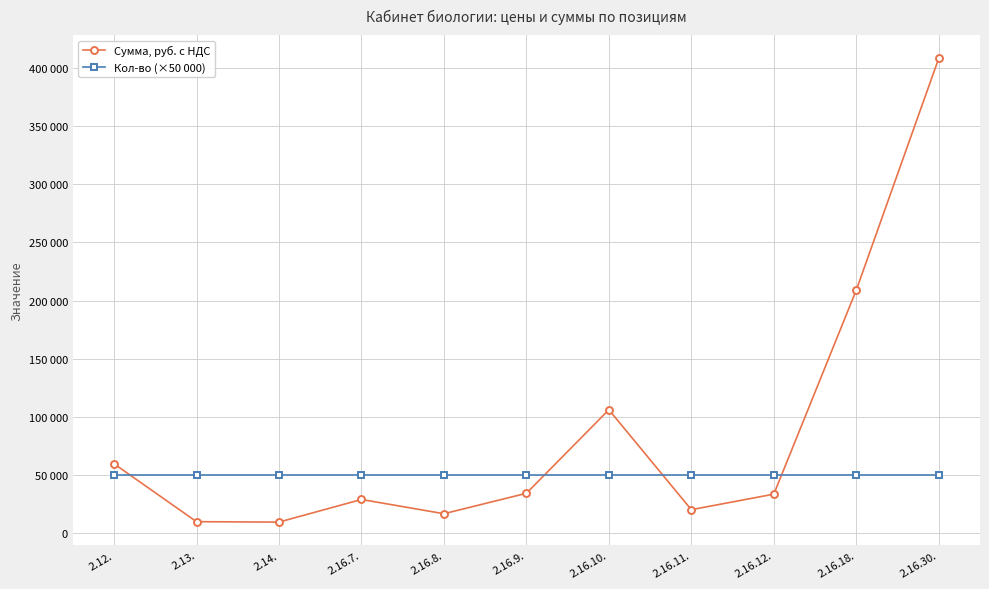

Does the chart have visible grid lines?

Yes